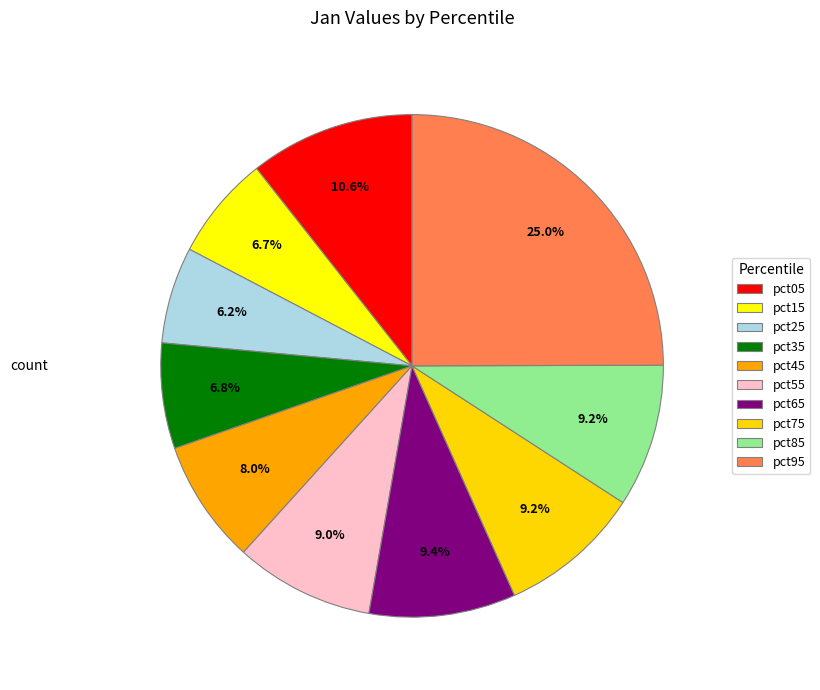

What percentage do pct05 and pct85 together represent?

19.8%